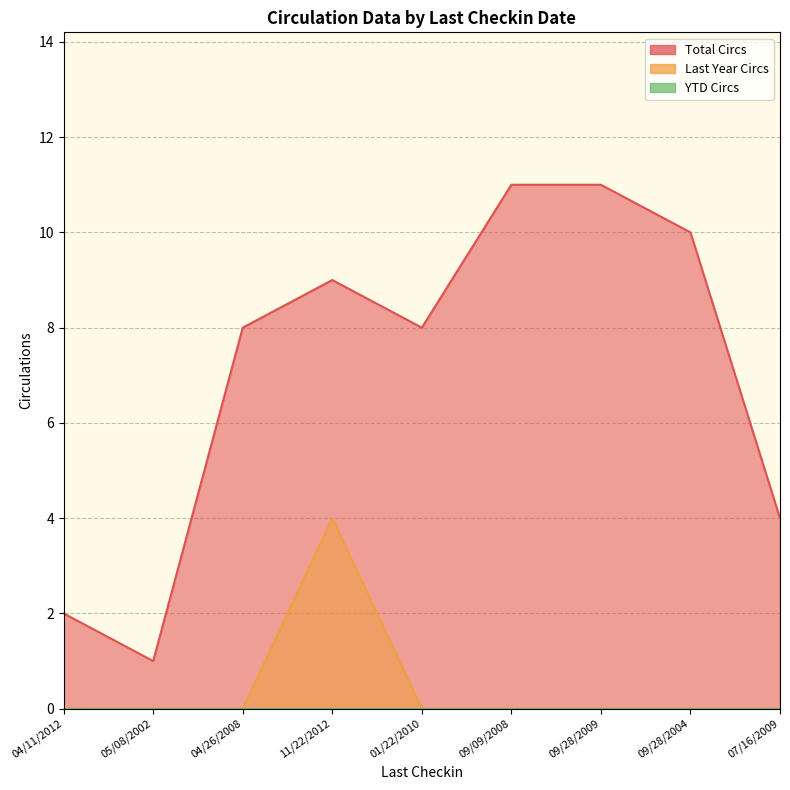

How many categories are shown in the chart?

9